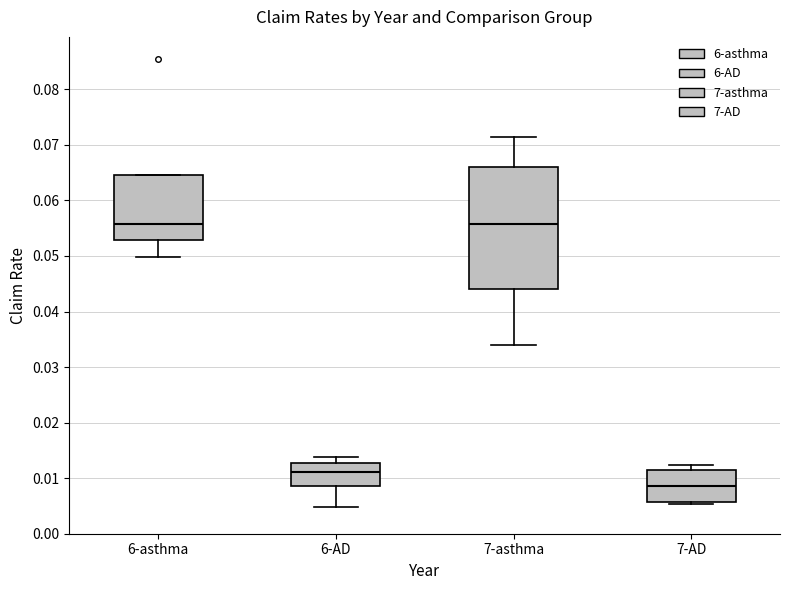

Where does the lower whisker of the box for 6-AD end on the y-axis? The values are not printed on the chart, so give them approximately, as read against the axis.

0.005